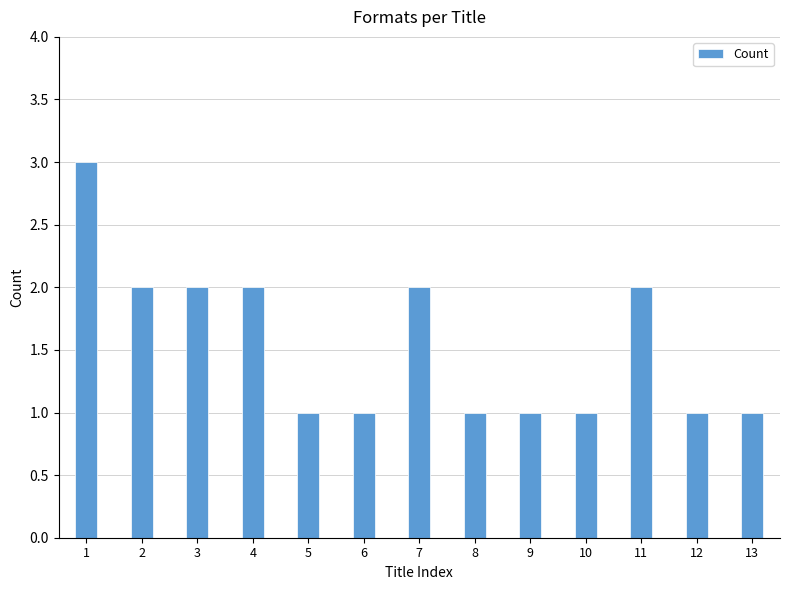

The value at 6 is 1. True or false?

True